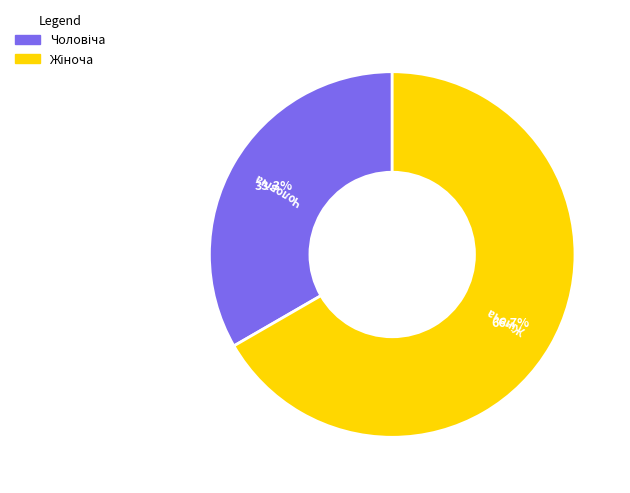

Is there a majority slice in this chart?

Yes